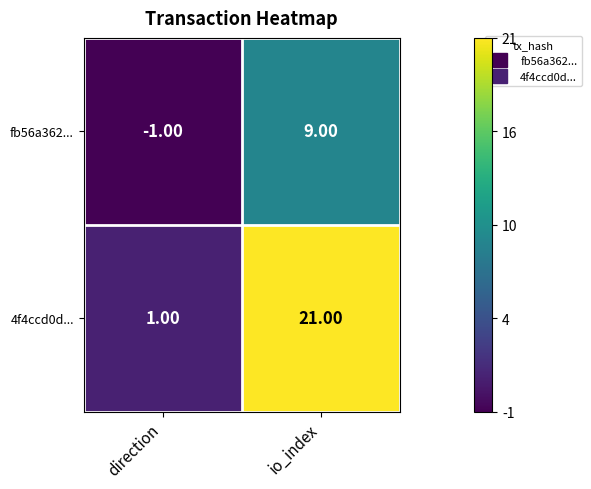

What is the sum of all 4f4ccd0d... values?

22